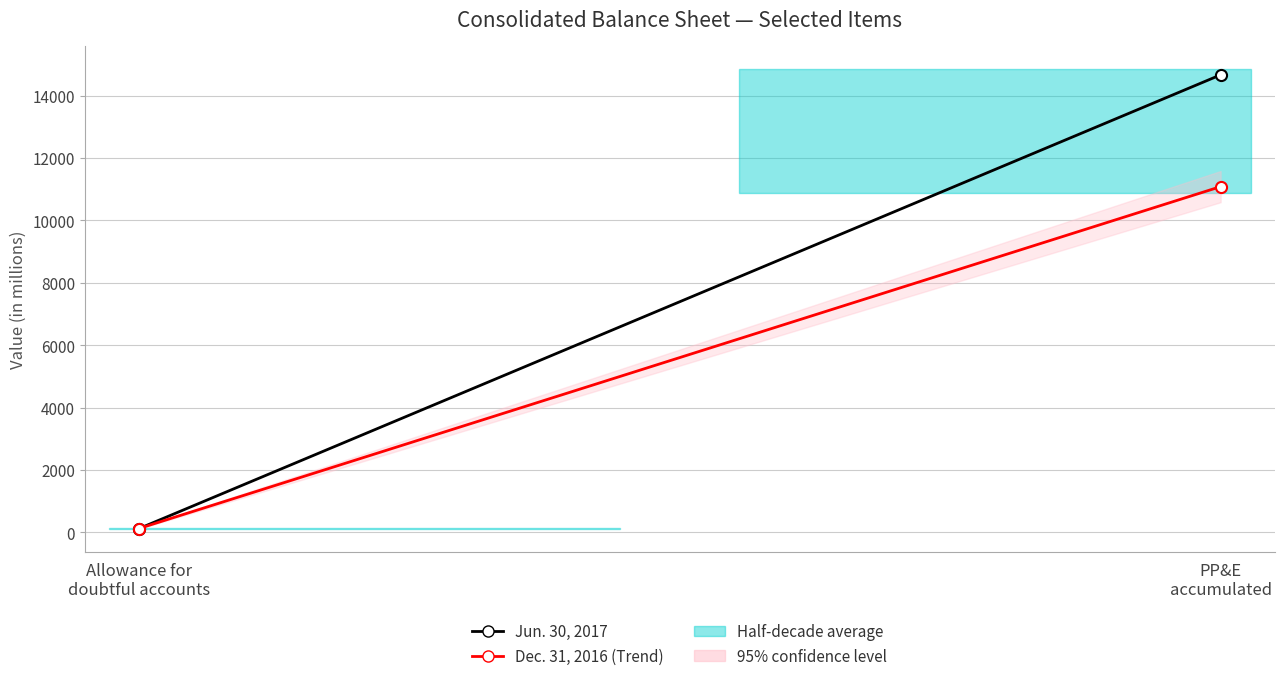

Reading left to right, extract all data points from this chart.

Jun. 30, 2017: 121	14668
Dec. 31, 2016: 124	11085